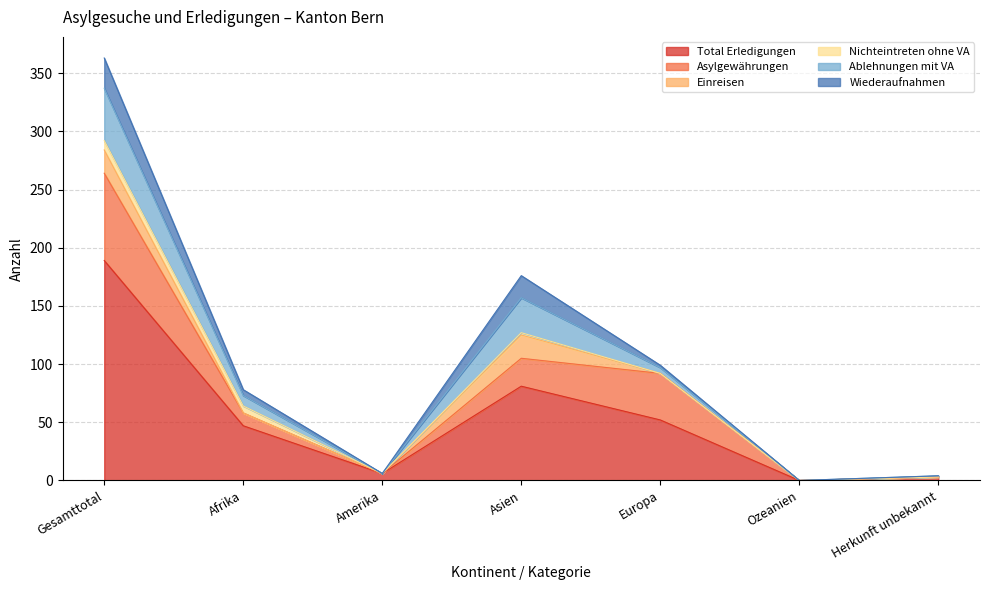

In Einreisen, how many points are higher than both neighbors (excluding endpoints)?

1